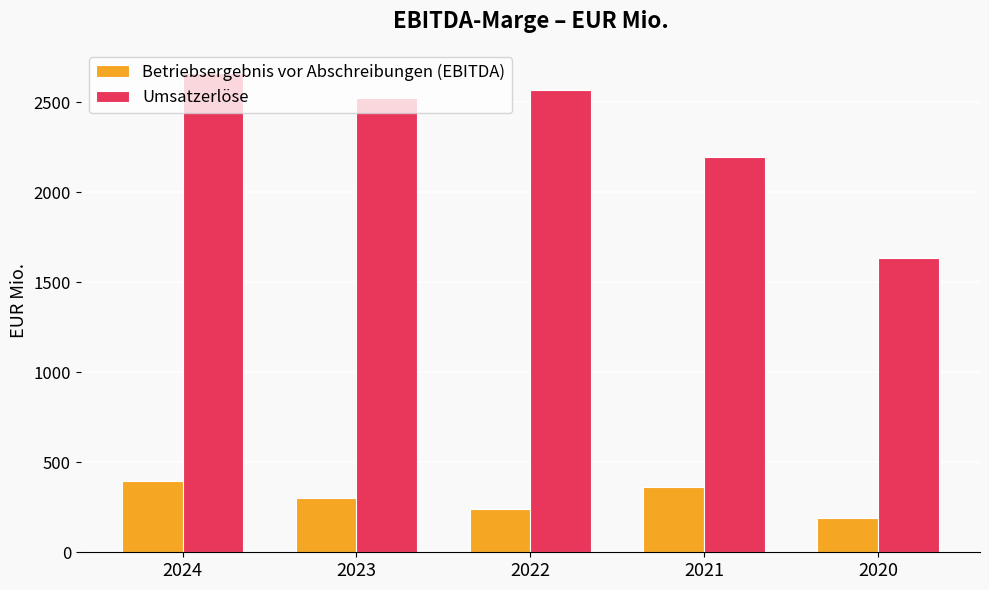

Reading right to left, extract all data points from this chart.

Betriebsergebnis vor Abschreibungen (EBITDA): 192.3	362.9	241.9	303.3	395.4
Umsatzerlöse: 1632.6	2194.6	2565.7	2521.2	2663.9